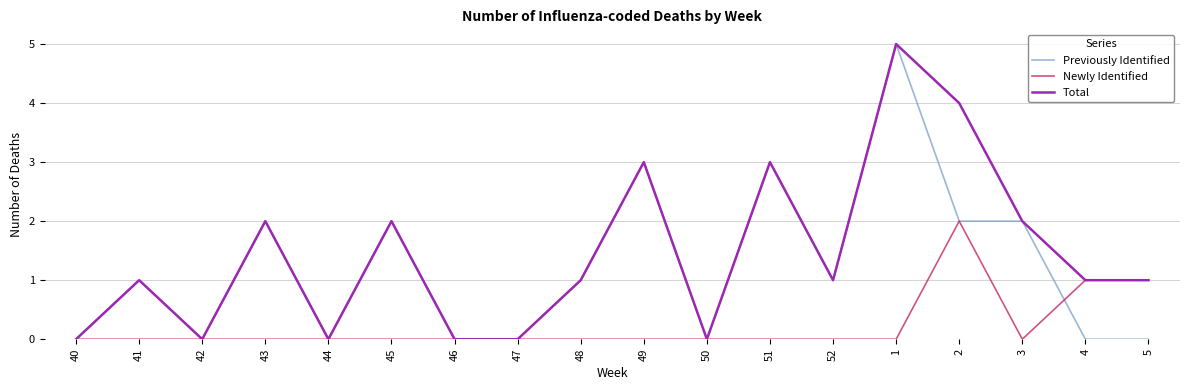

True or false: Newly Identified has a value of 1 at 52.

False